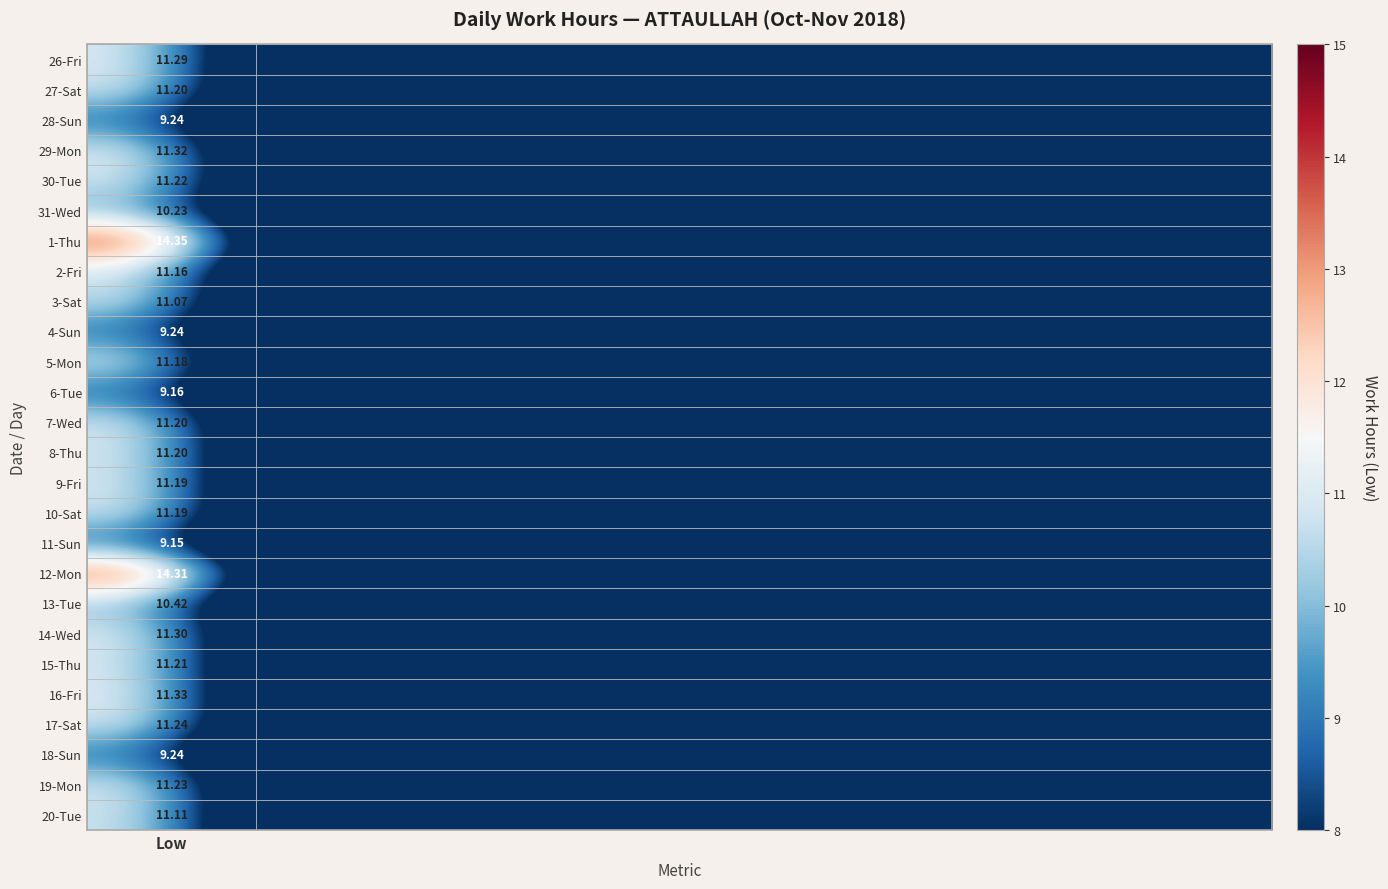

List the series in order of their peak value, highest first.

1-Thu, 12-Mon, 16-Fri, 29-Mon, 14-Wed, 26-Fri, 17-Sat, 19-Mon, 30-Tue, 15-Thu, 27-Sat, 7-Wed, 8-Thu, 9-Fri, 10-Sat, 5-Mon, 2-Fri, 20-Tue, 3-Sat, 13-Tue, 31-Wed, 28-Sun, 4-Sun, 18-Sun, 6-Tue, 11-Sun